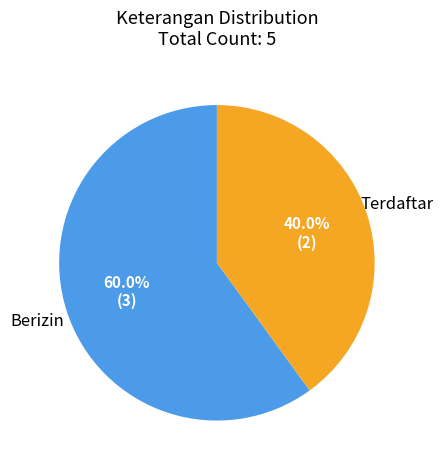

True or false: Terdaftar accounts for 32% of the total.

False